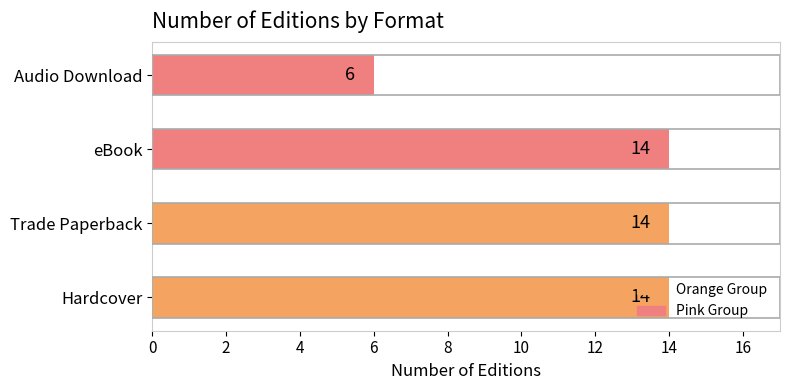

How many values are between 14 and 15?

3